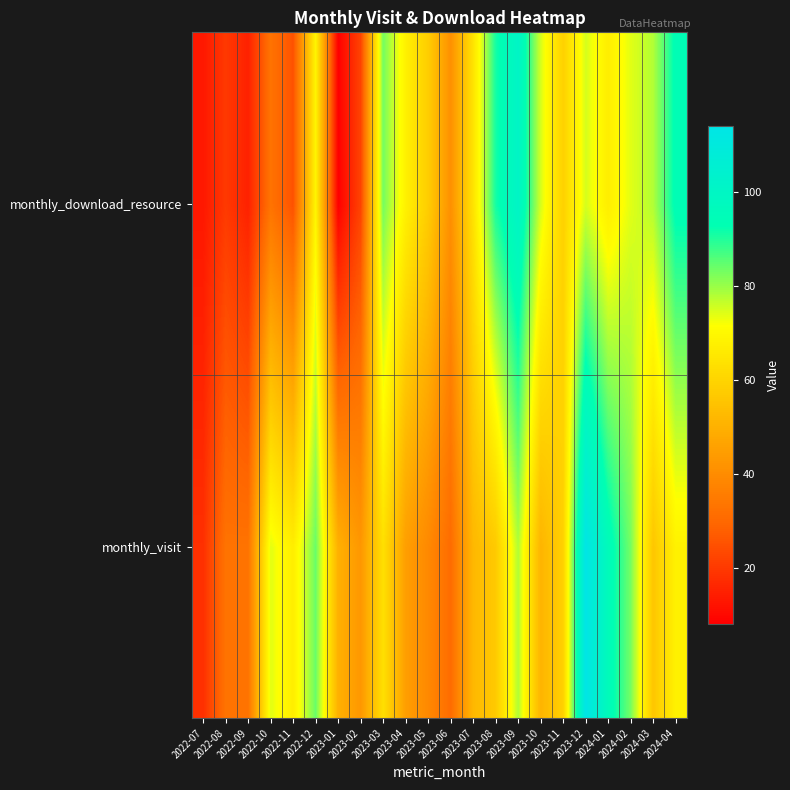

Reading left to right, list all the values displayed in this chart.

monthly_visit: 2022-07=18	2022-08=33	2022-09=33	2022-10=74	2022-11=67	2022-12=84	2023-01=50	2023-02=43	2023-03=63	2023-04=45	2023-05=39	2023-06=31	2023-07=52	2023-08=57	2023-09=78	2023-10=51	2023-11=59	2023-12=114	2024-01=96	2024-02=83	2024-03=56	2024-04=68
monthly_download_resource: 2022-07=13	2022-08=20	2022-09=15	2022-10=33	2022-11=25	2022-12=69	2023-01=8	2023-02=22	2023-03=83	2023-04=68	2023-05=58	2023-06=41	2023-07=64	2023-08=91	2023-09=101	2023-10=75	2023-11=59	2023-12=75	2024-01=67	2024-02=74	2024-03=78	2024-04=94